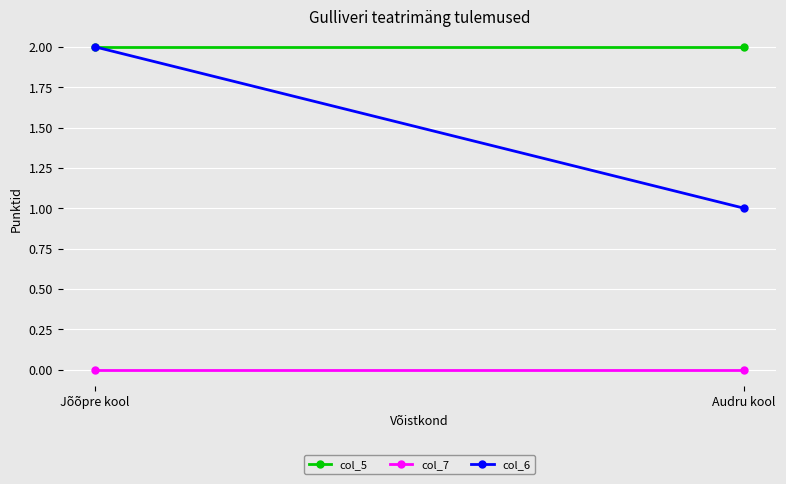

Reading left to right, list all the values displayed in this chart.

col_5: Jõõpre kool=2	Audru kool=2
col_7: Jõõpre kool=0	Audru kool=0
col_6: Jõõpre kool=2	Audru kool=1